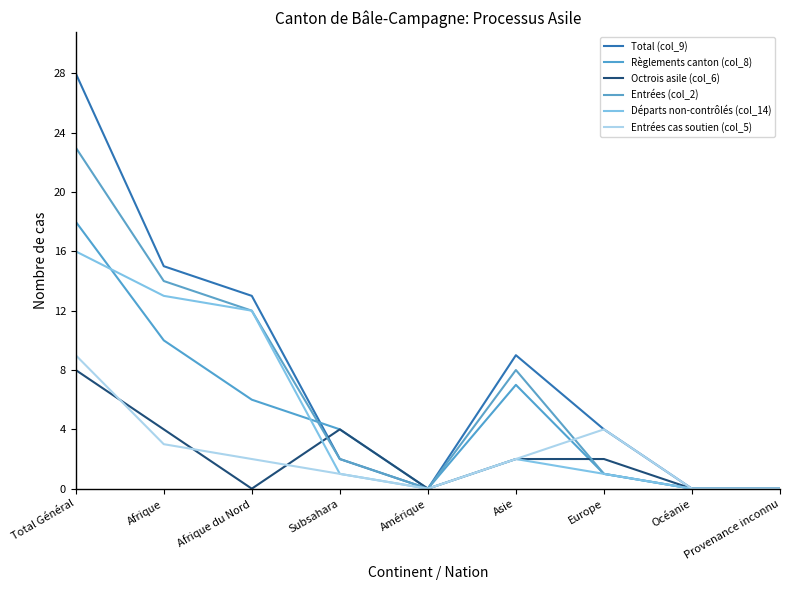

What is the highest value of the Départs non-contrôlés (col_14) series?

16